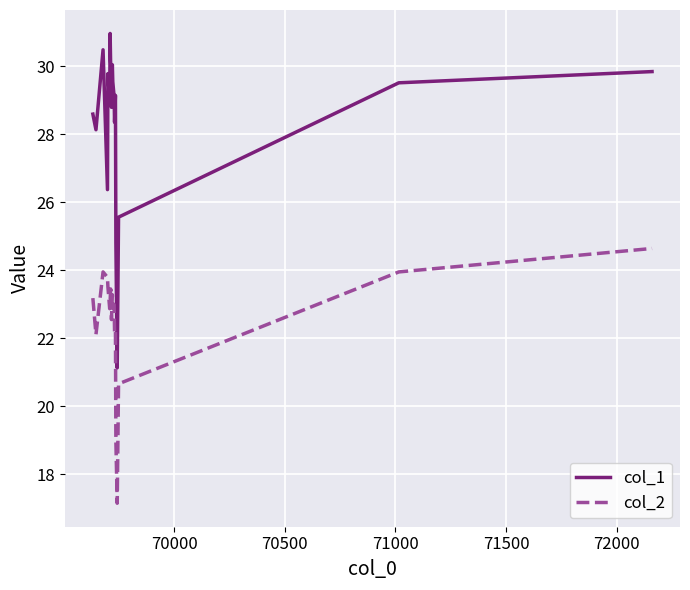

Rank the series by their maximum value, from highest to lowest.

col_1, col_2